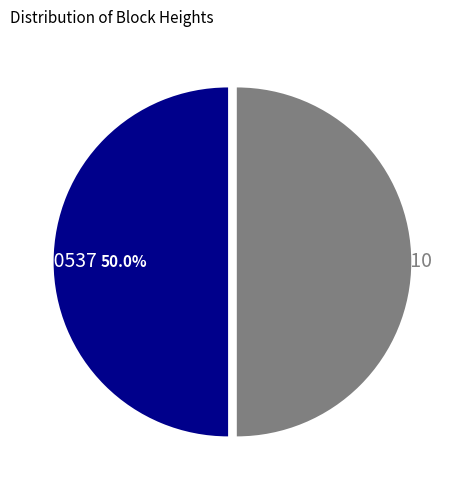

What is the total percentage of 510537 and 510510?

100.0%